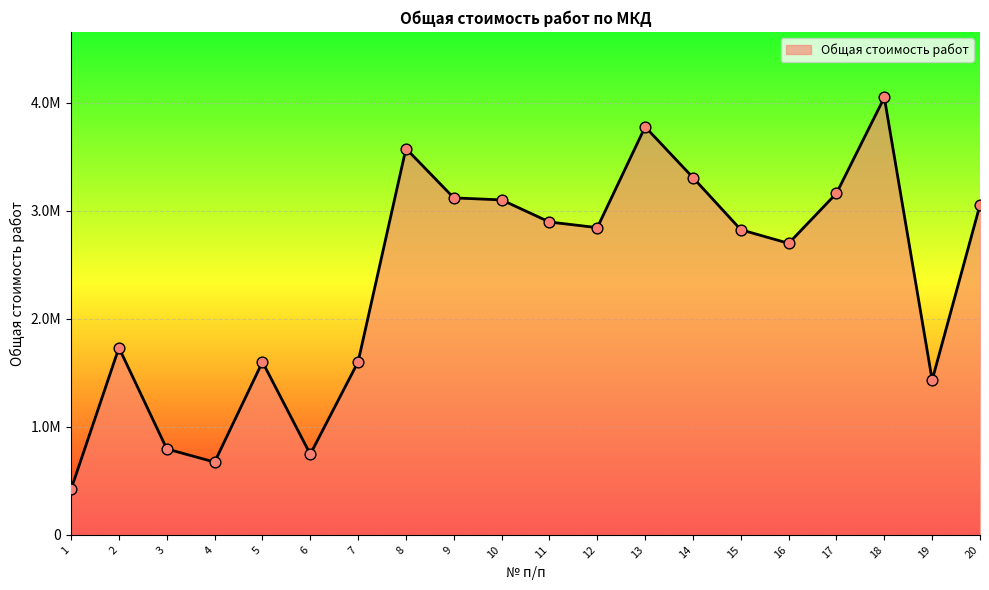

What is the ratio of the value at 2 to the value at 15?

0.6